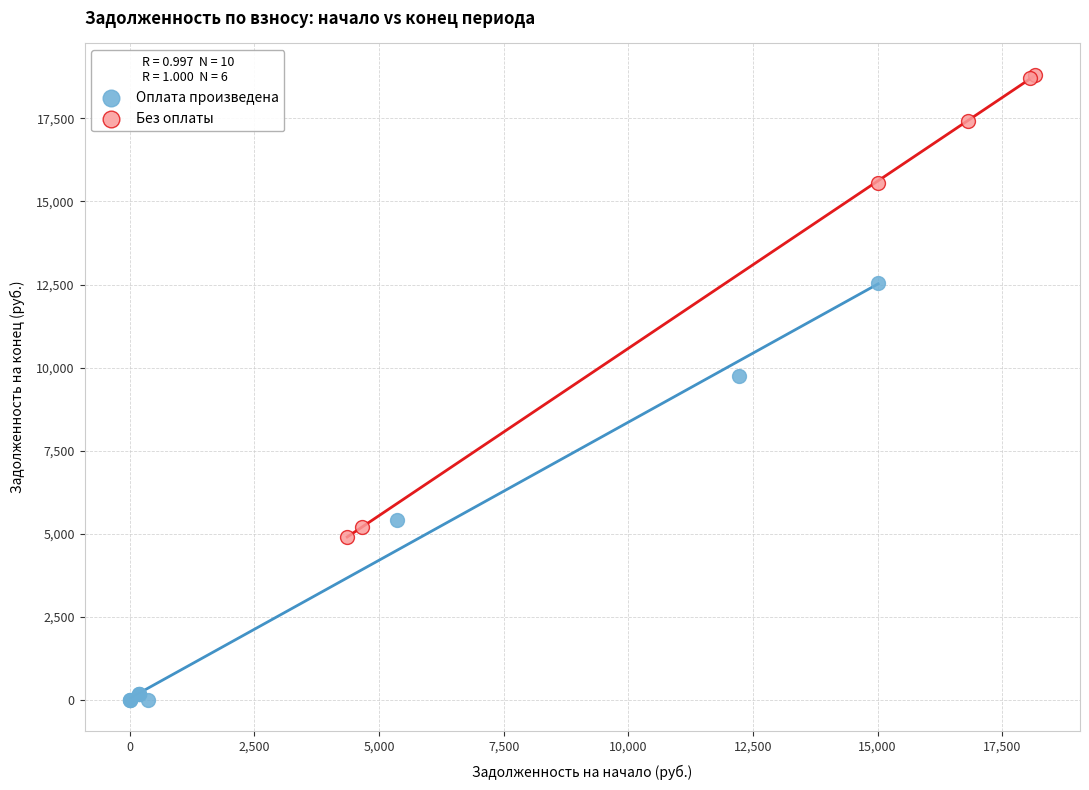

Which series reaches the minimum Y coordinate?

Оплата произведена